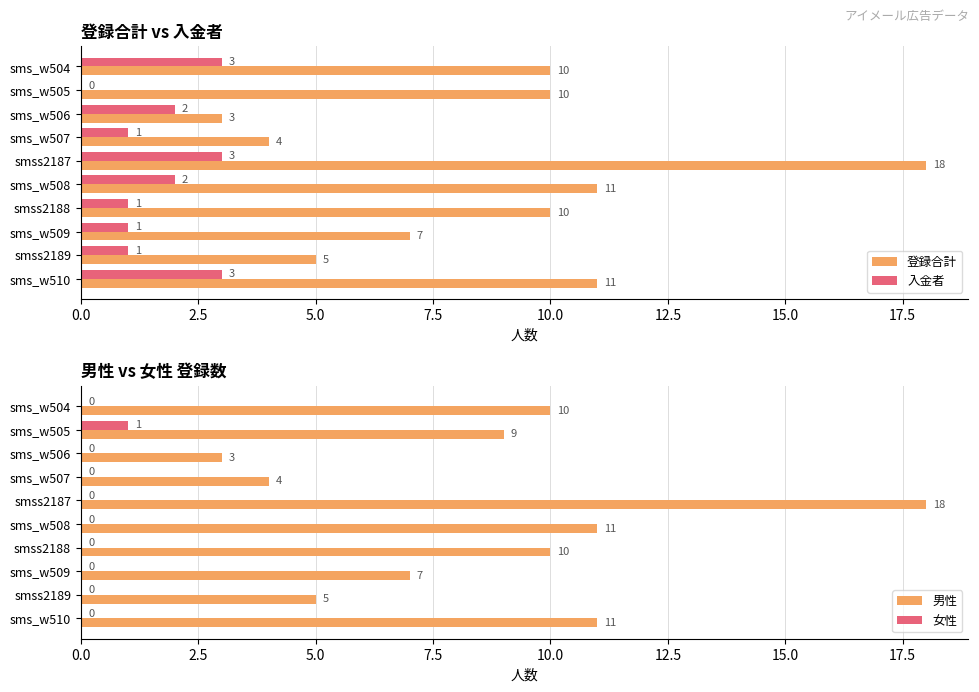

How many series are shown in this chart?

4